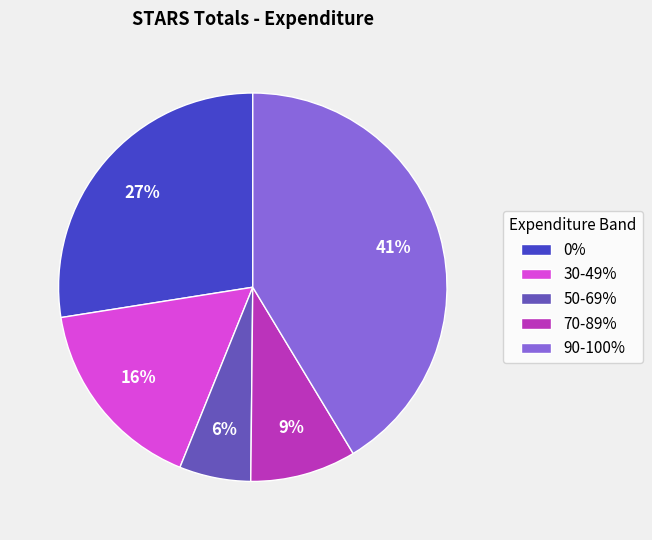

Is the sum of 30-49% and 0% greater than half?

No